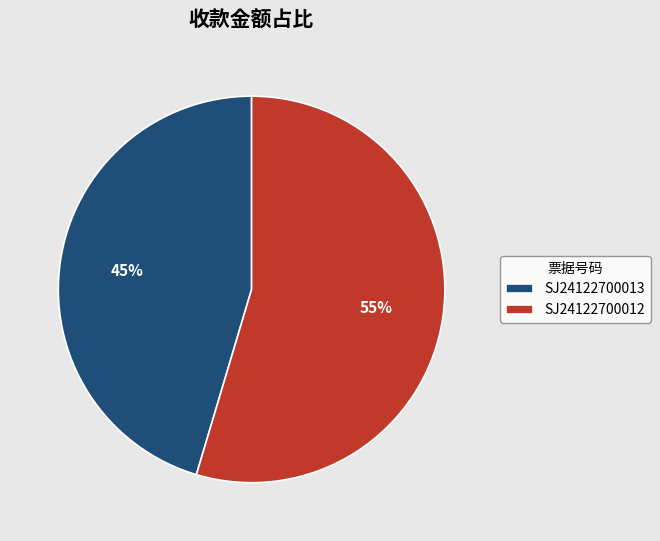

Which category has the smallest portion of the pie?

SJ24122700013